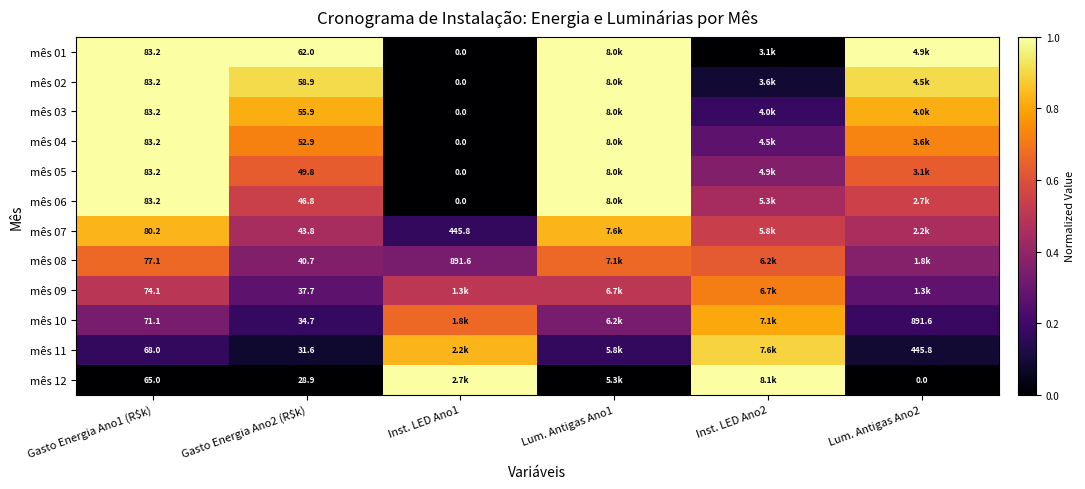

What is the sum of the mês 05 values at Inst. LED Ano1 and Gasto Energia Ano1 (R$k)?

1.0